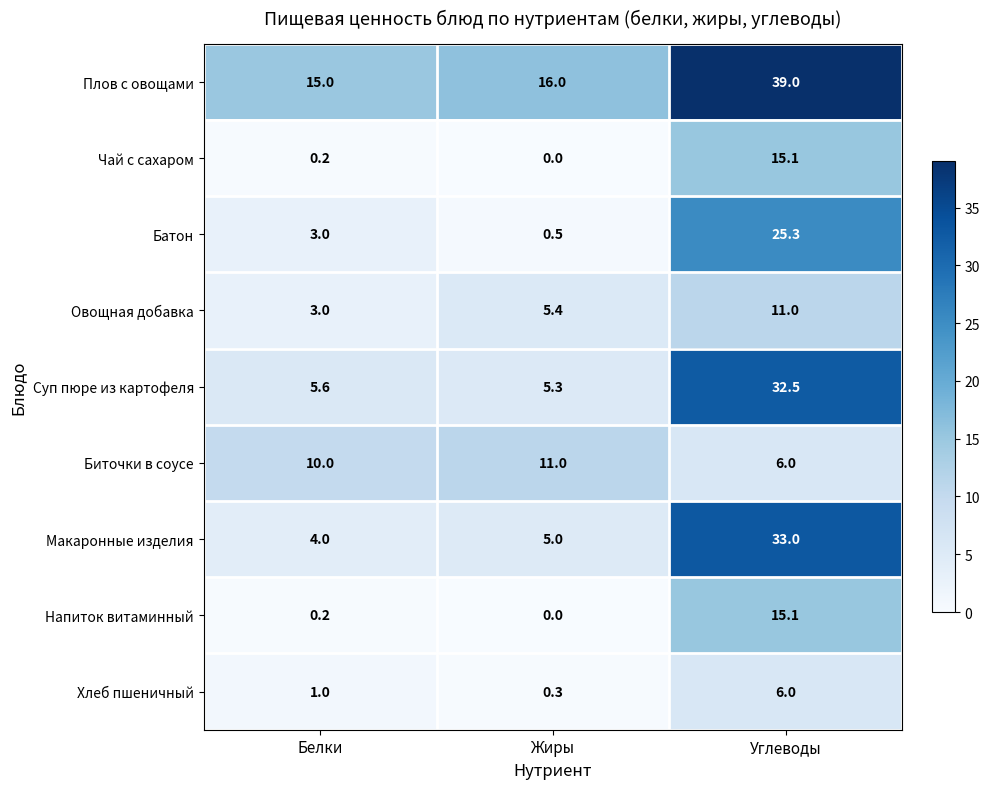

List the labels in order of Овощная добавка value, largest first.

Углеводы, Жиры, Белки